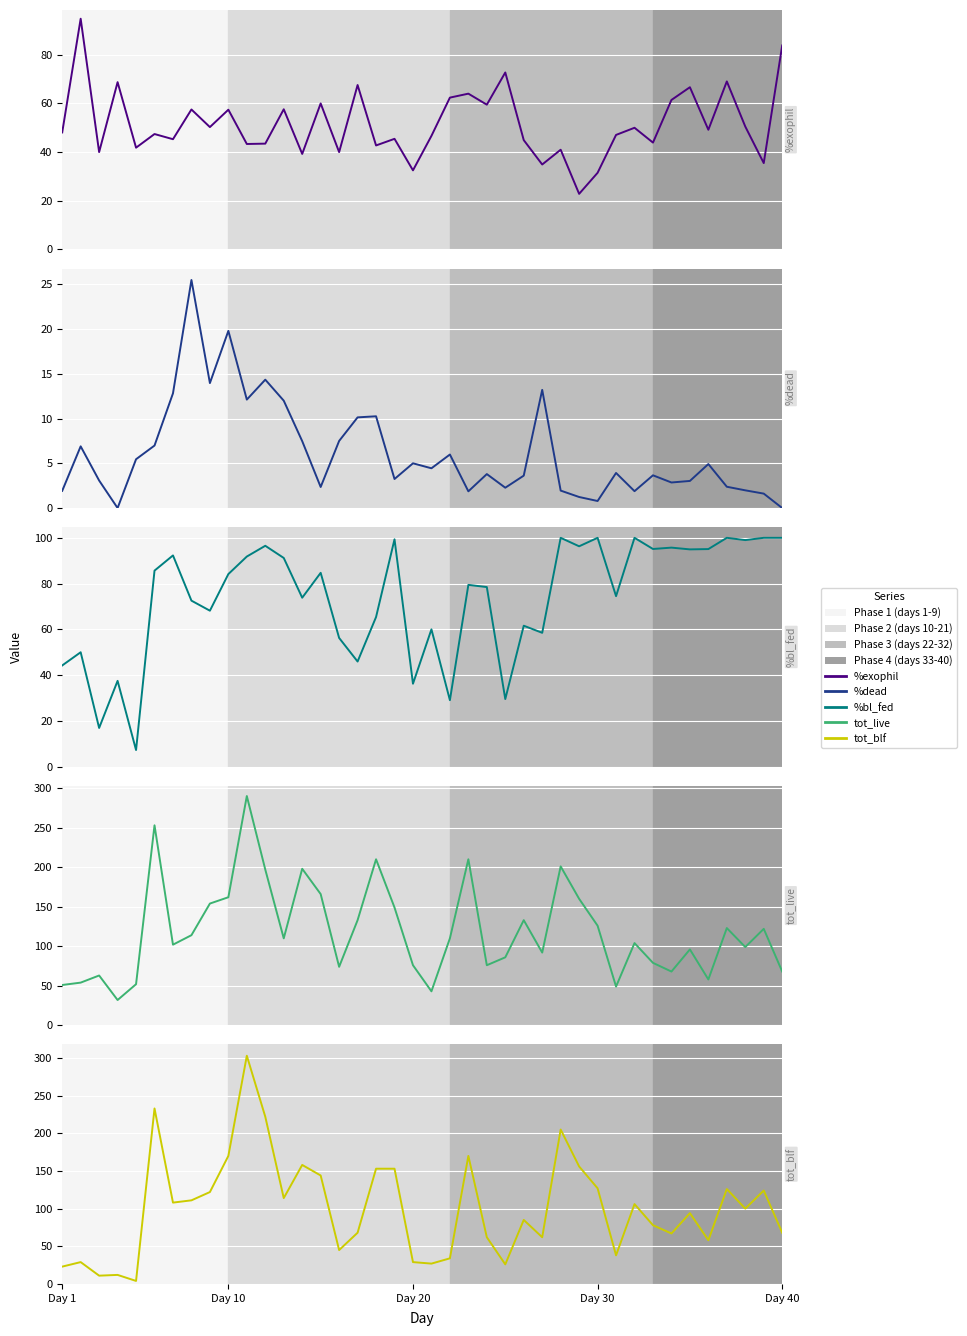

How many interior local valleys does the tot_blf series have?

12